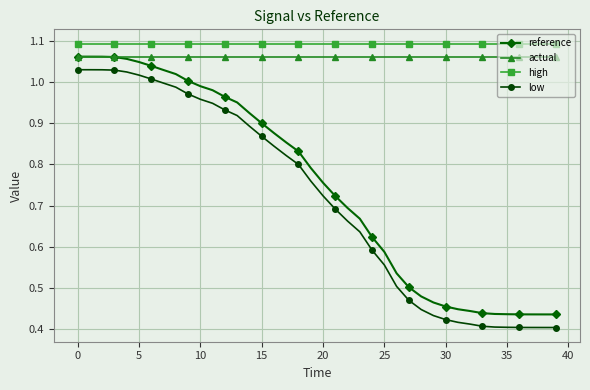

True or false: high and reference cross at least once.

False